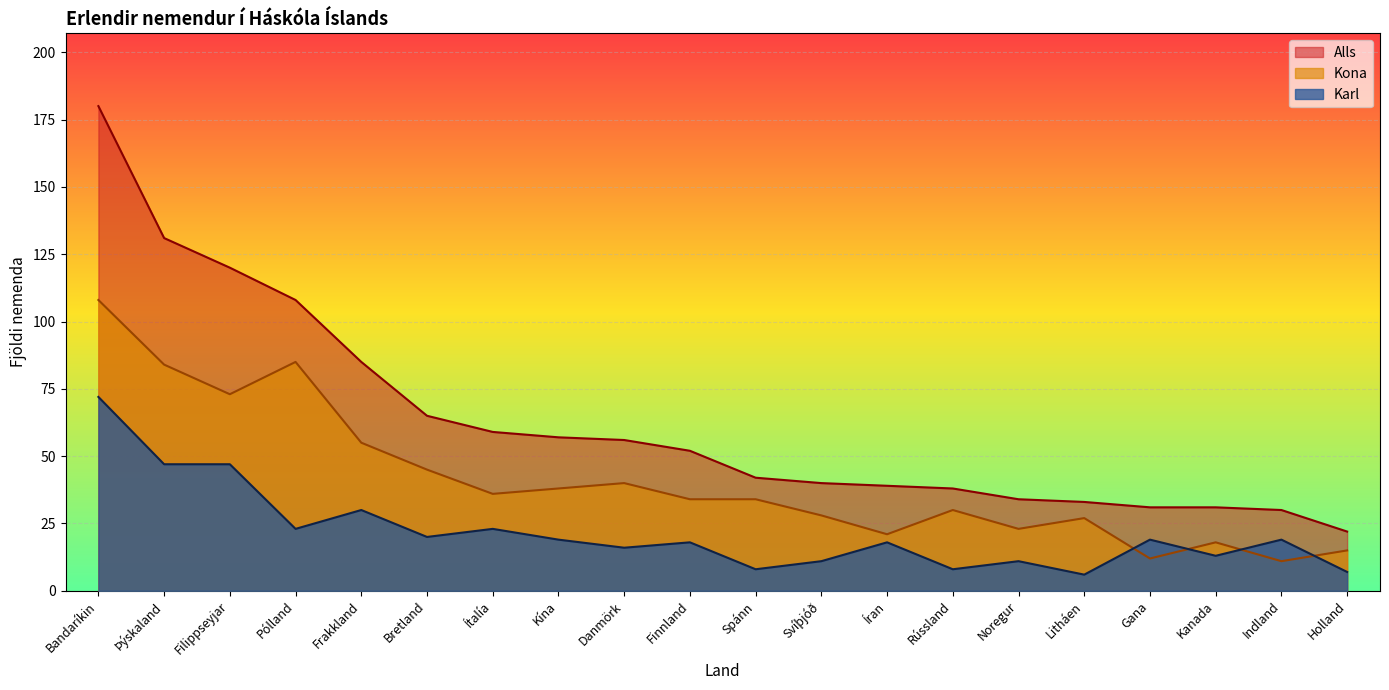

Which category has the highest value in the Kona series?

Bandaríkin